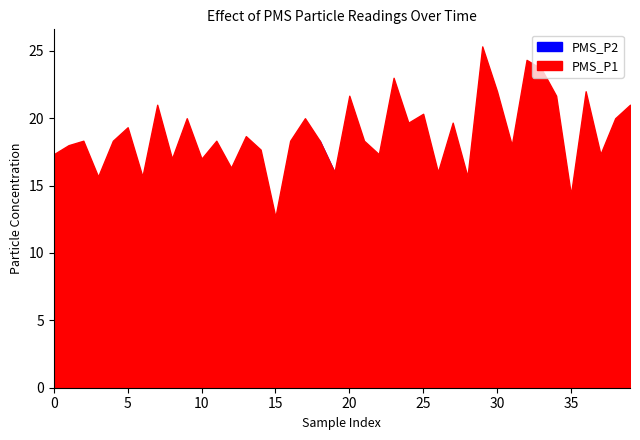

Where is the first local minimum for PMS_P1?

3